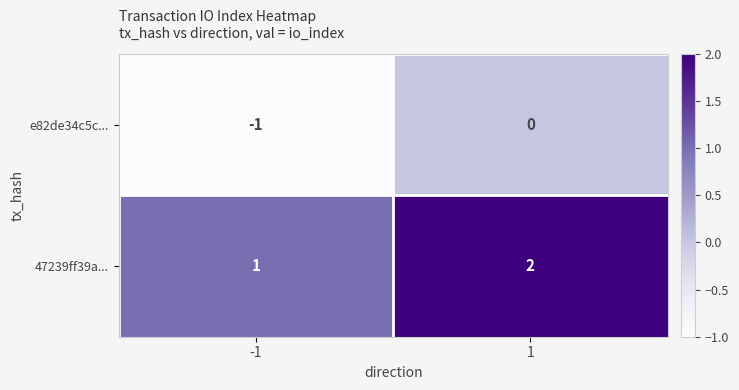

At how many categories does at least one series exceed 0?

2